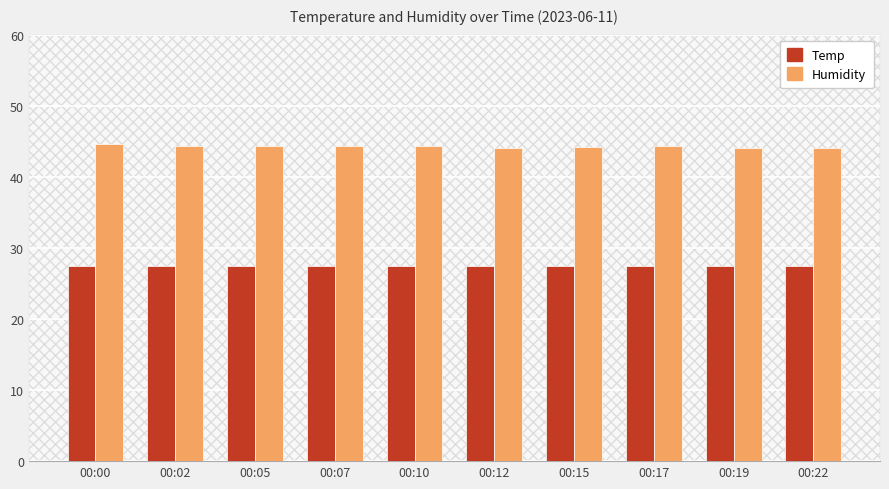

What is the maximum value shown in the chart?

44.6